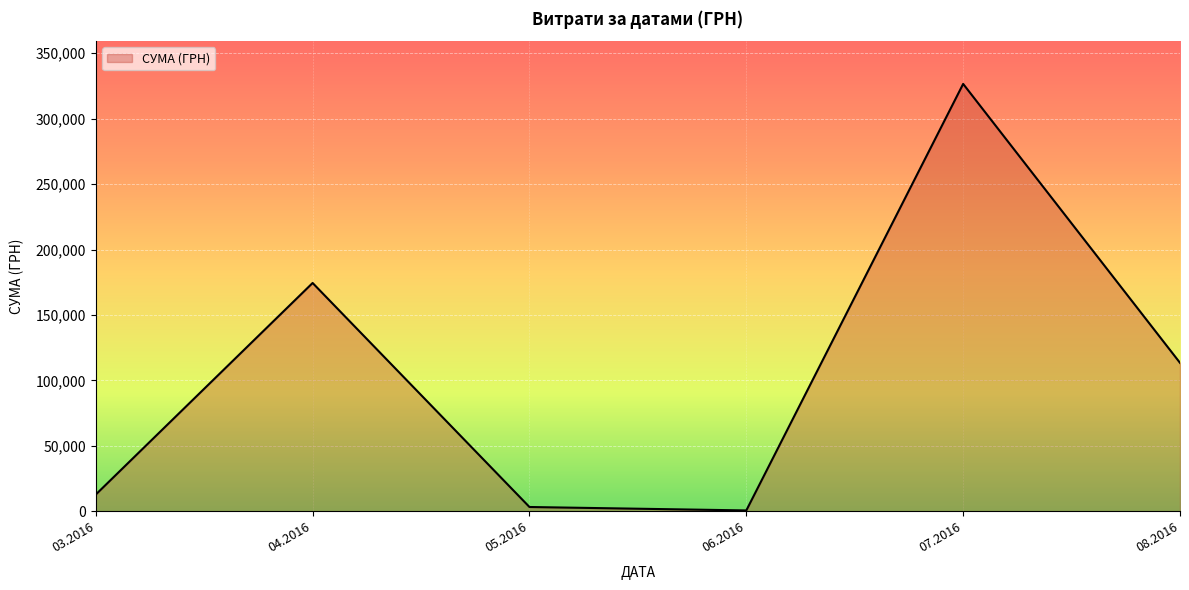

How many interior local peaks (higher than both neighbors) does the data have?

2